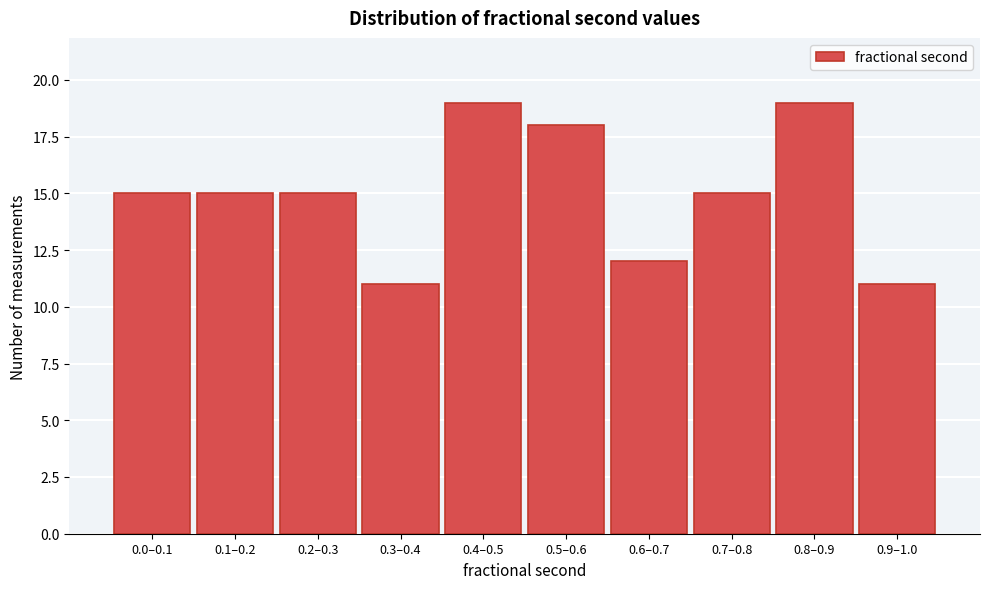

Reading left to right, list all the values displayed in this chart.

15	15	15	11	19	18	12	15	19	11